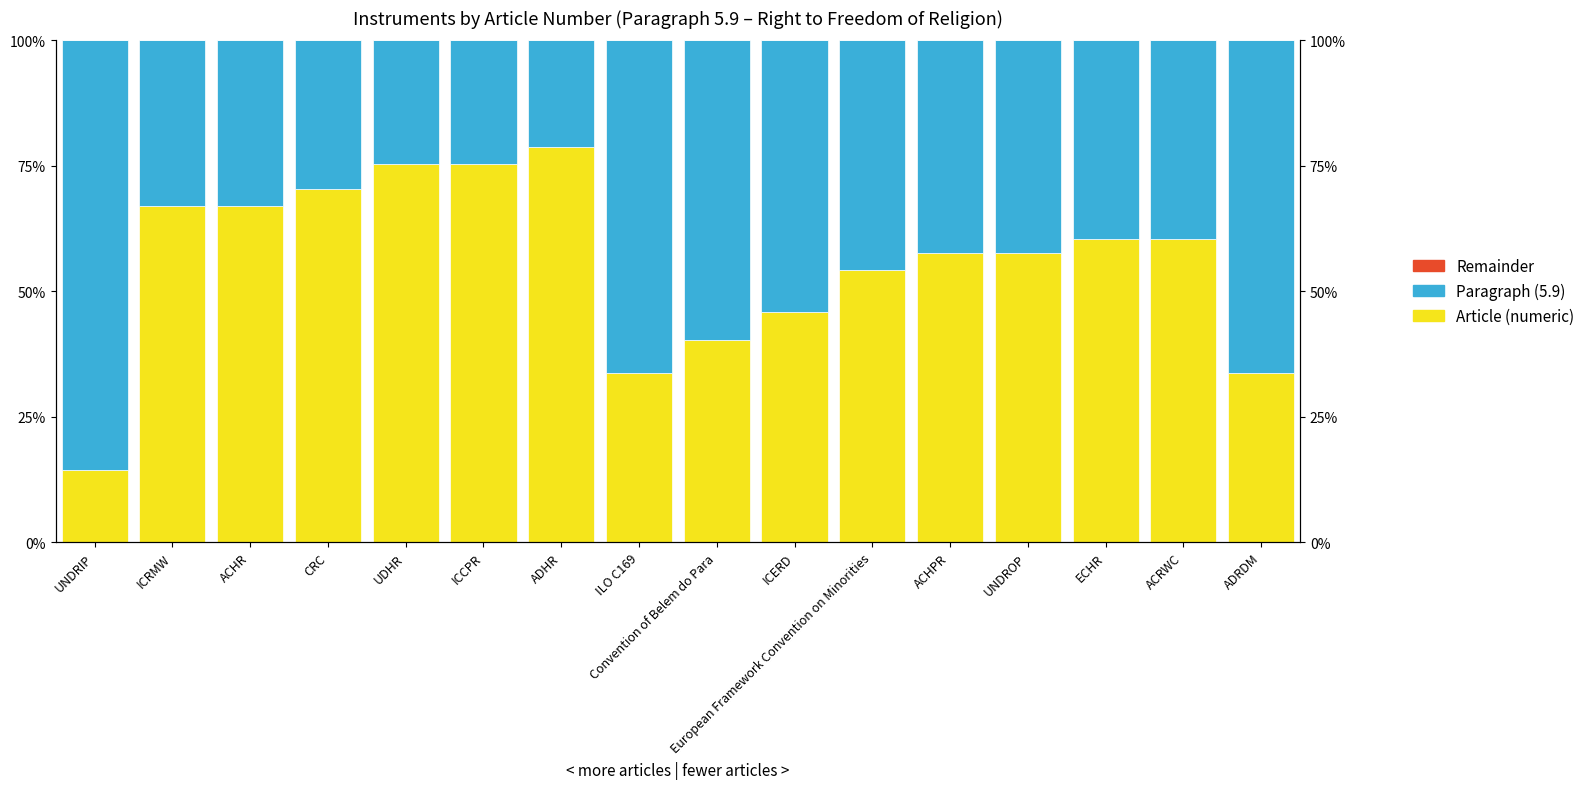

Which category has the lowest value in the Article (numeric) series?

UNDRIP